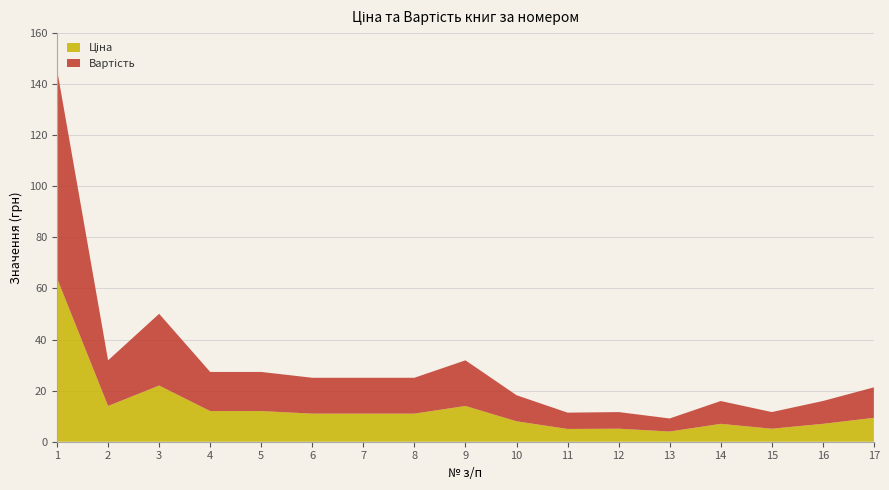

Reading left to right, list all the values displayed in this chart.

Ціна: 64.0	14.0	22.0	12.0	12.0	11.0	11.0	11.0	14.0	8.0	5.0	5.1	4.0	7.0	5.1	7.0	9.3
Вартість: 81.7	17.9	28.1	15.3	15.3	14.0	14.0	14.0	17.9	10.2	6.4	6.5	5.1	8.9	6.5	8.9	11.9